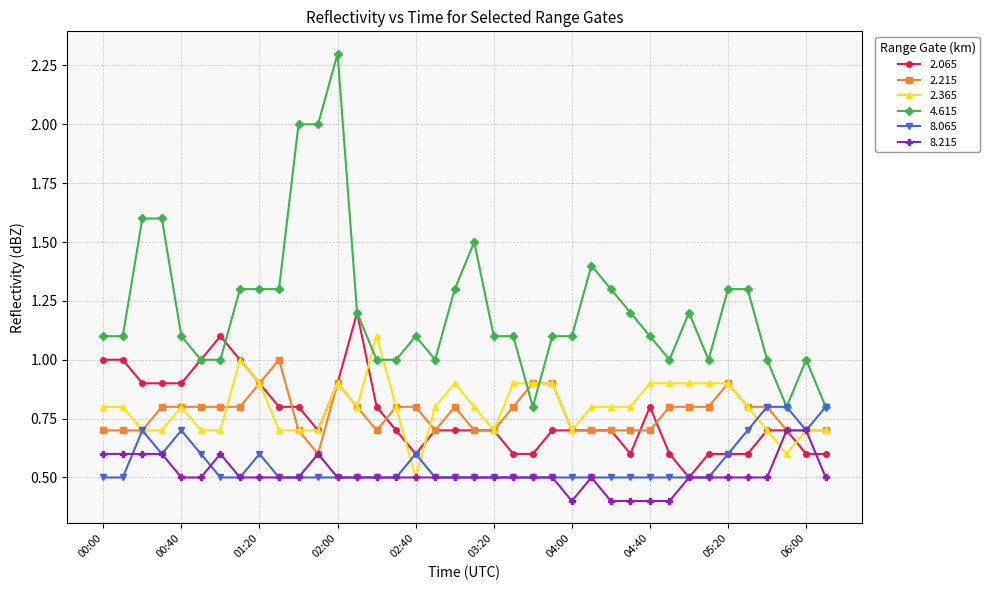

What is the value of the 8.215 point at the 18th from the left?

0.5